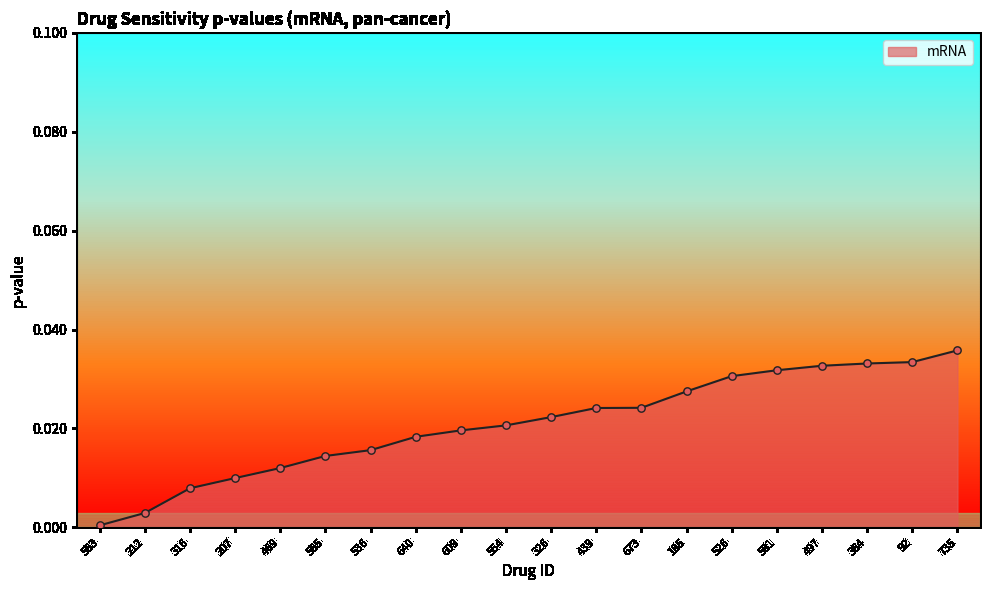

Between 554 and 735, which is larger?

735